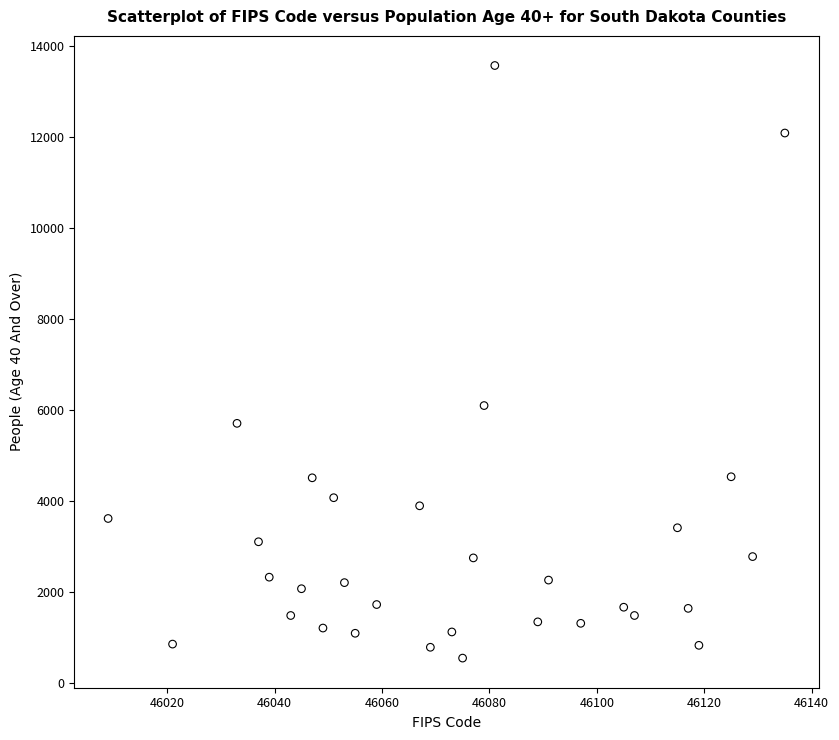

What Y value in the scatter plot is closest to 7058?

6096